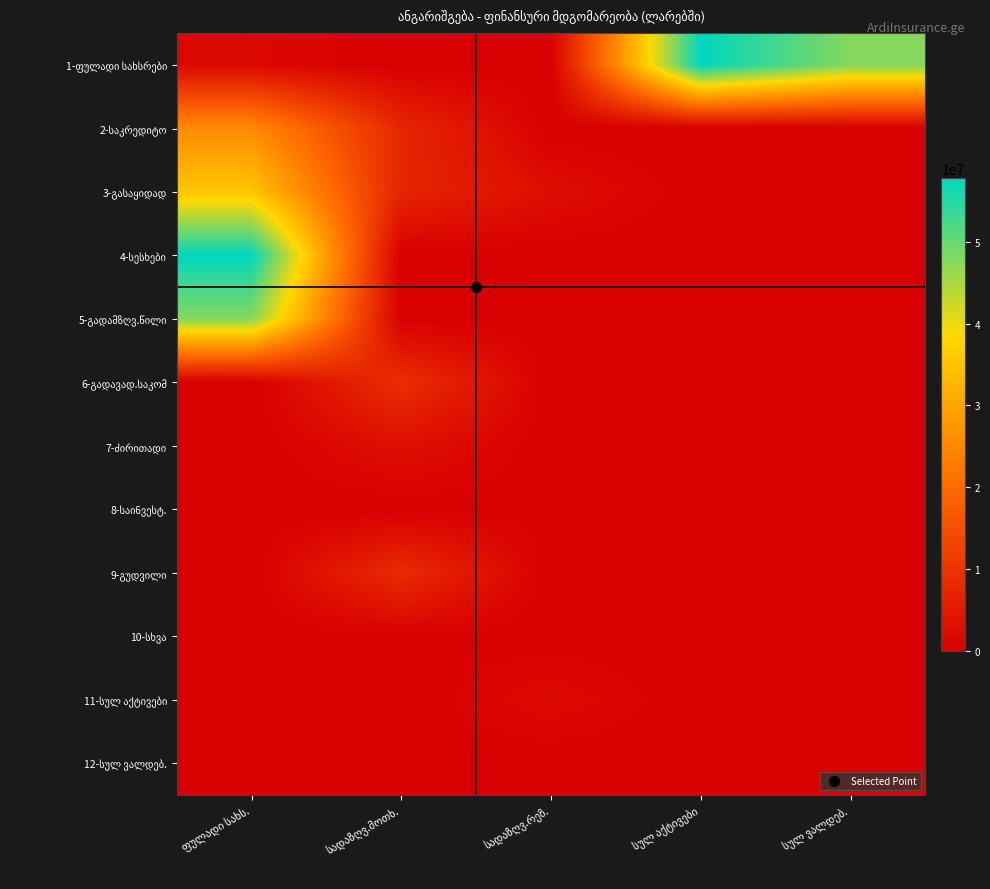

Which label corresponds to the largest value in the chart?

სულ აქტივები